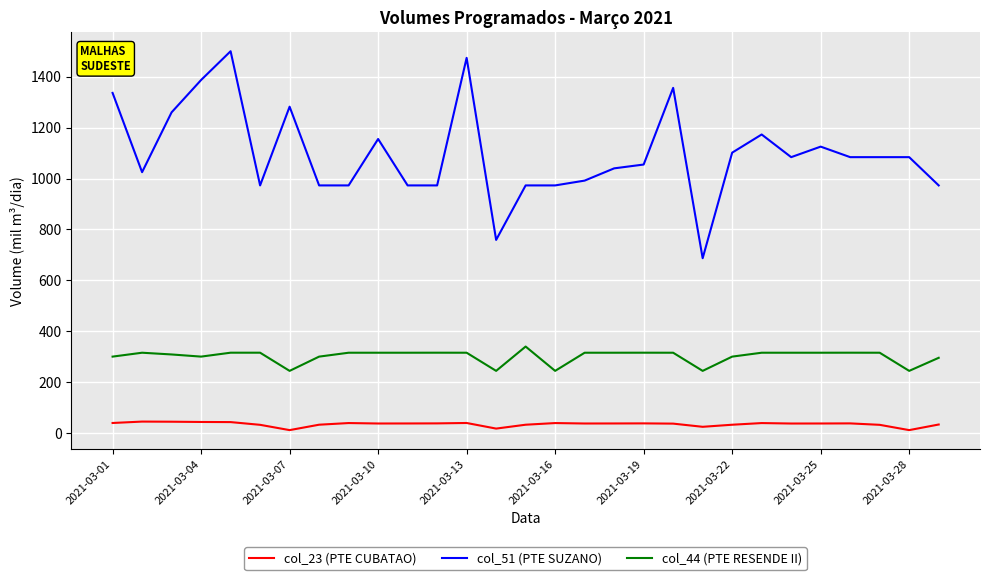

What is the difference between the maximum and minimum values in the col_51 (PTE SUZANO) series?

812.9